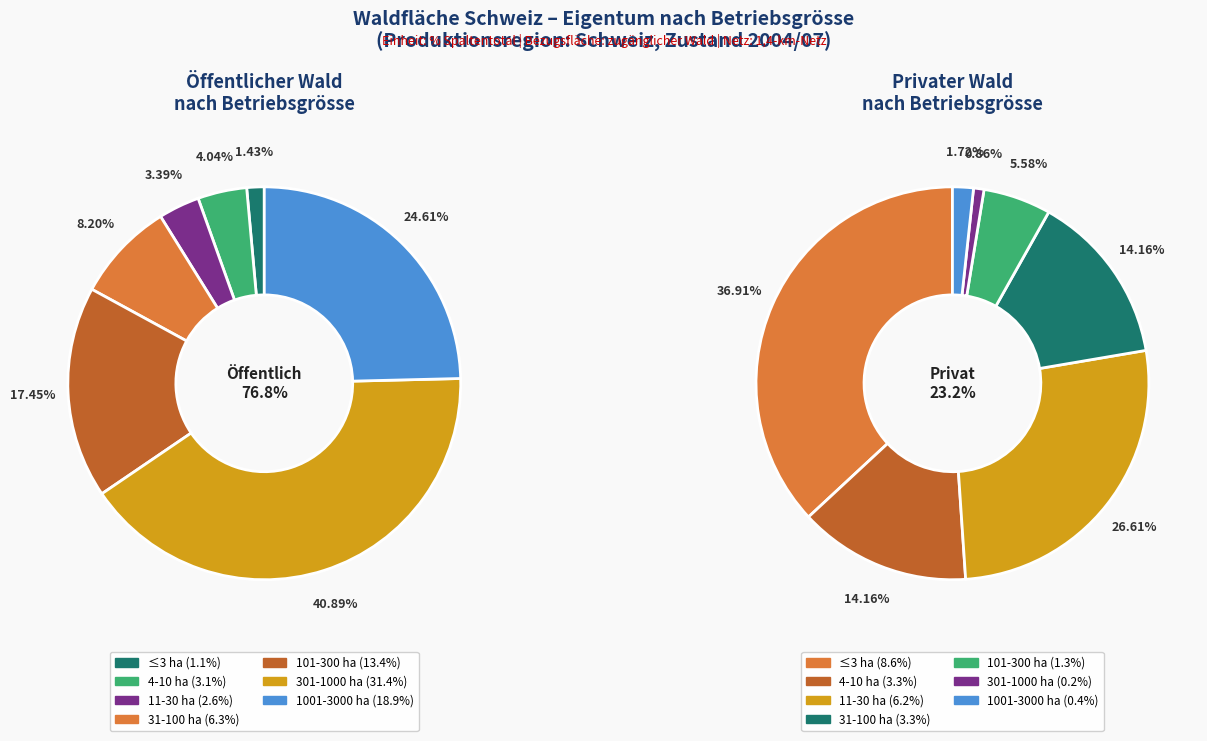

Does ≤3 ha account for over 50% of the chart?

No